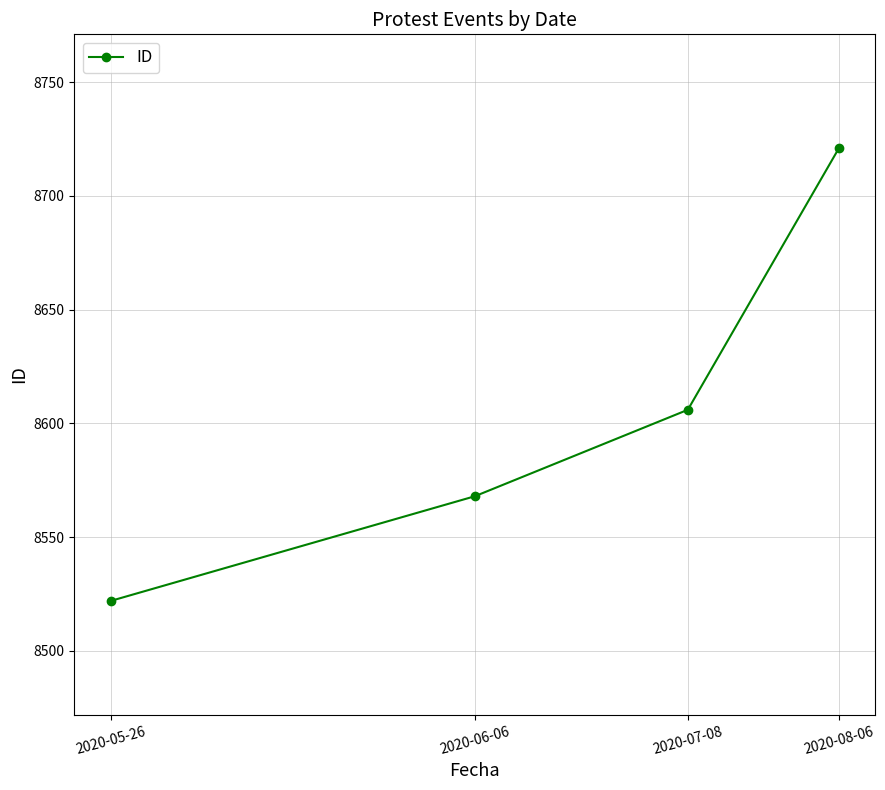

What is the value of the 4th point from the left?

8721